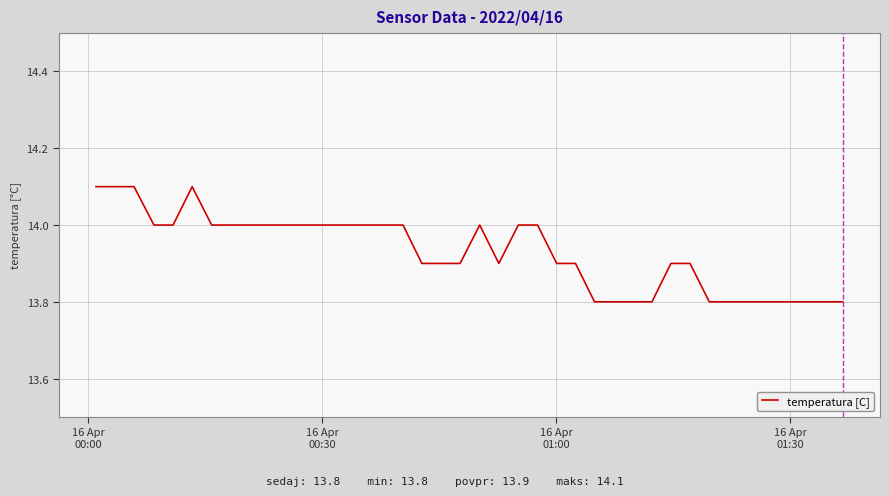

What is the greatest value displayed?

14.1